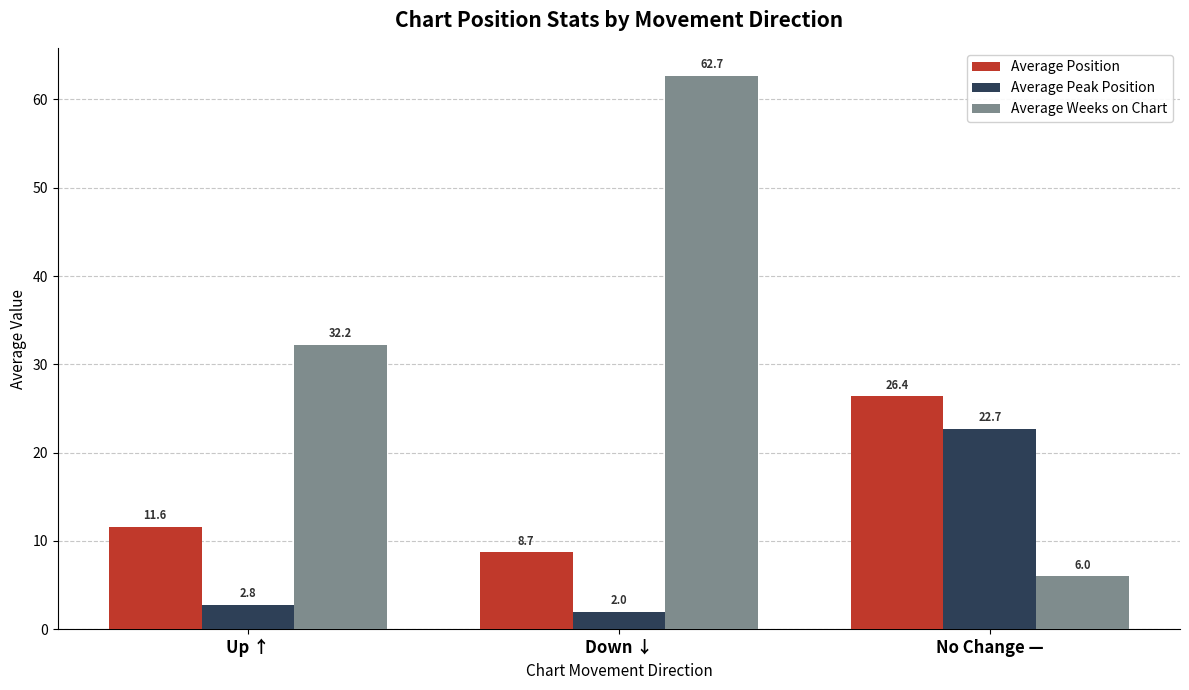

What is the total value across all series at Up ↑?

46.6